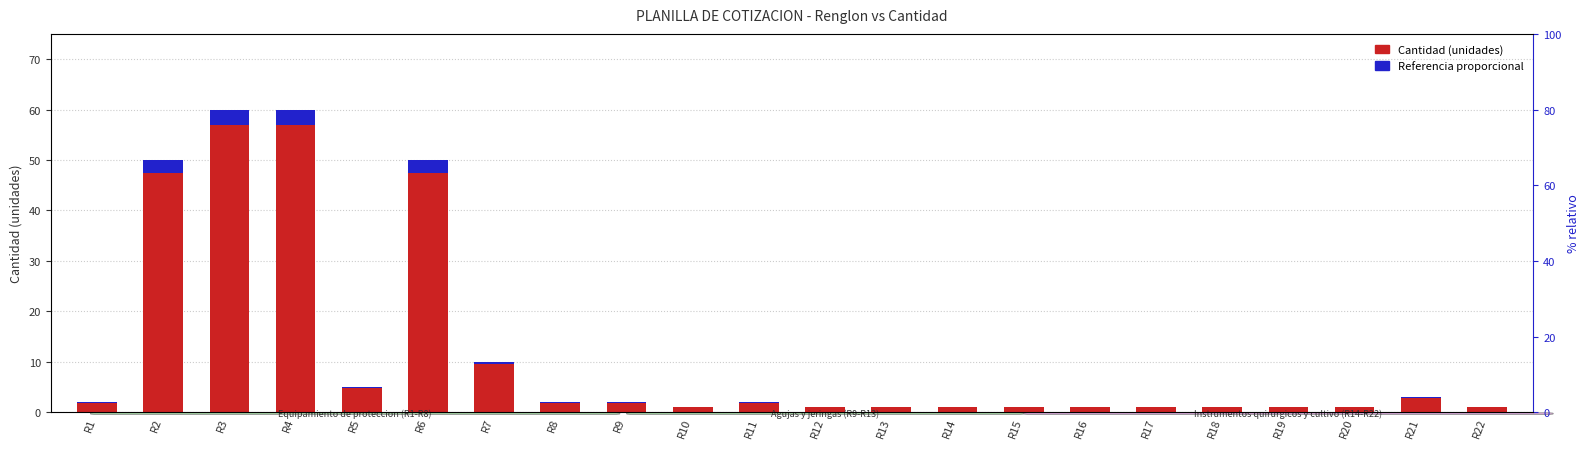

What is the approximate value of Referencia proporcional at R12?

0.1